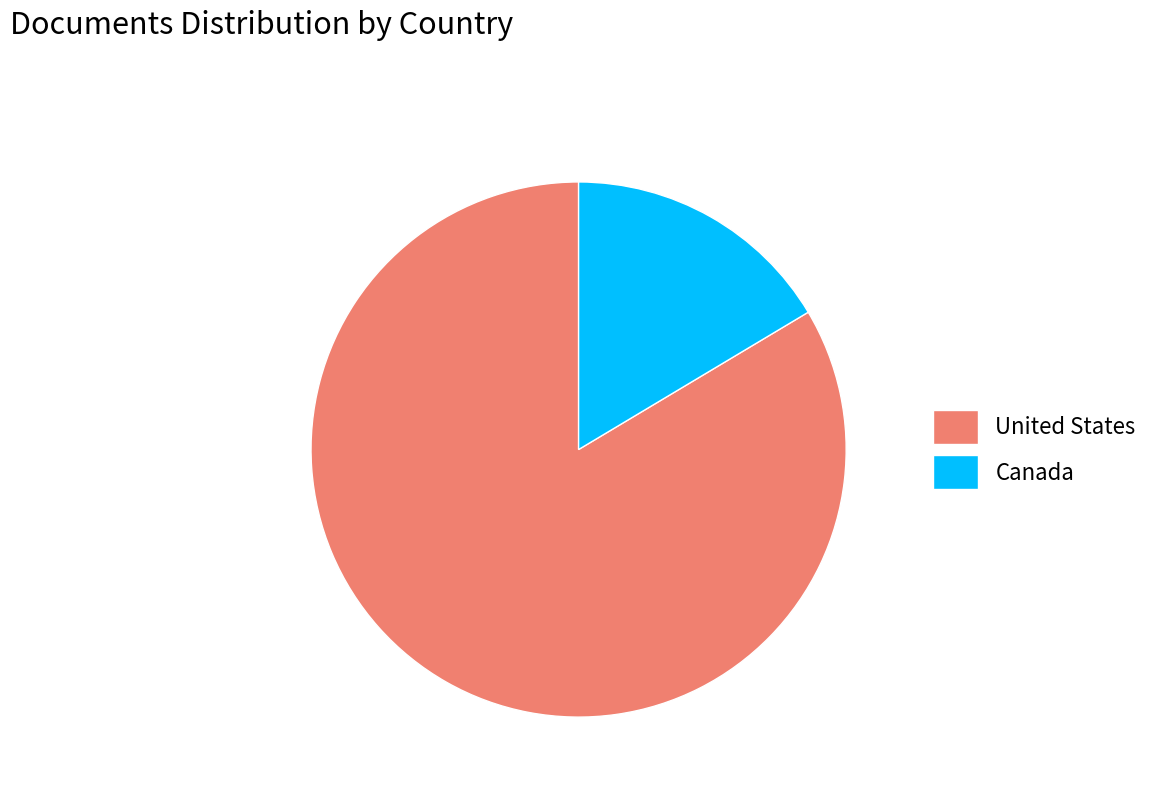

Rank the categories by value from highest to lowest.

United States, Canada